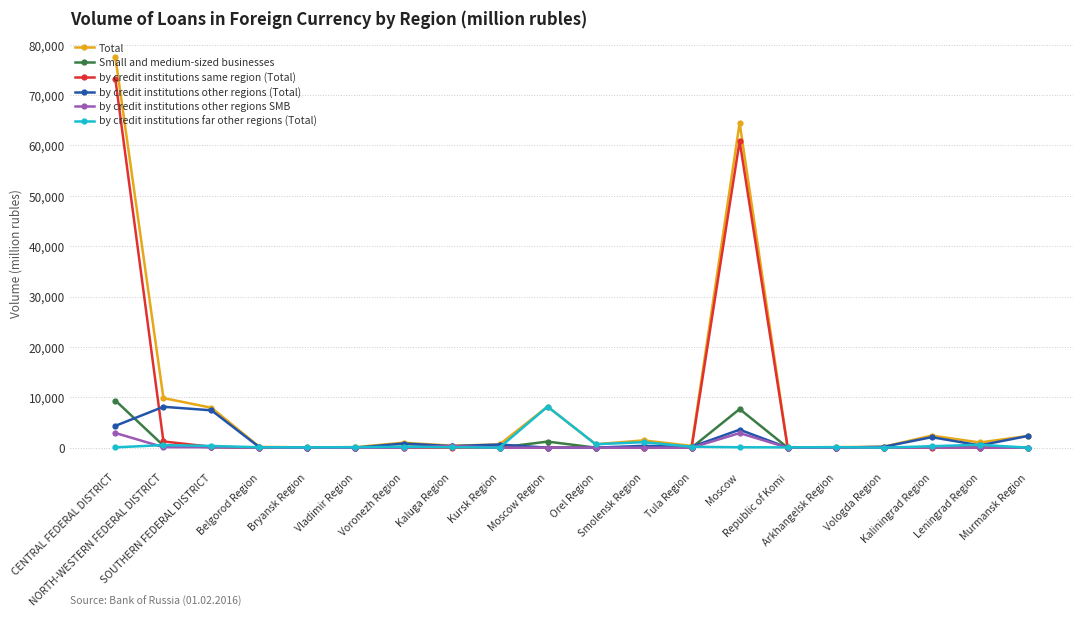

What is the difference between the second highest and minimum values in the by credit institutions other regions SMB series?

2889